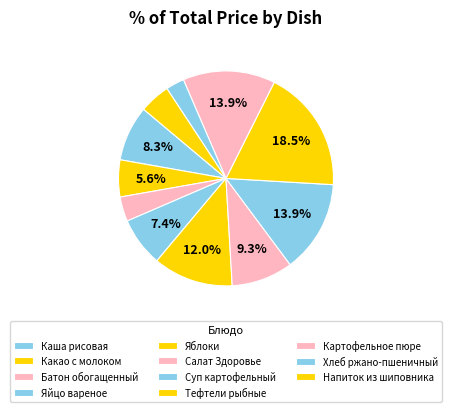

What portion of the pie excludes Яблоки?

88.0%